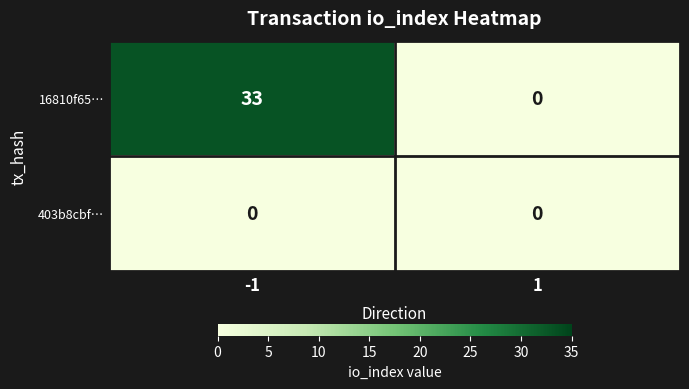

Reading left to right, list all the values displayed in this chart.

16810f65…: -1=33	1=0
403b8cbf…: -1=0	1=0